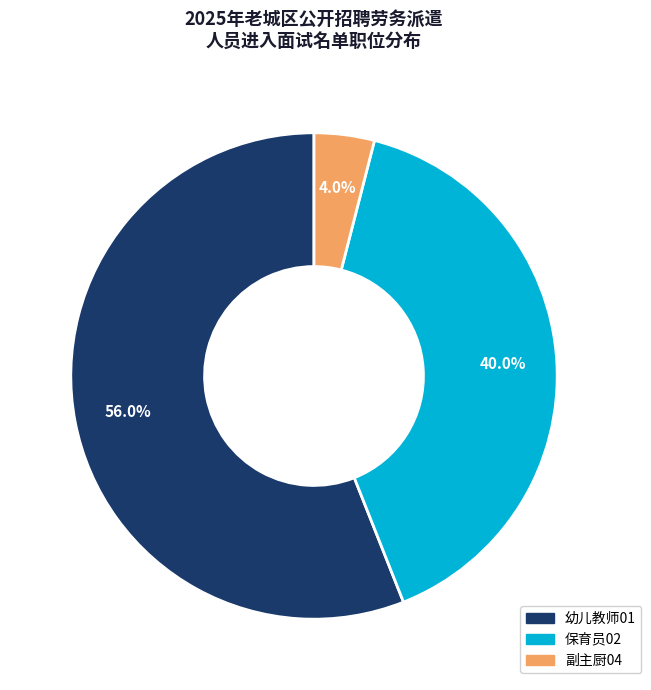

How many slices are in this pie chart?

3